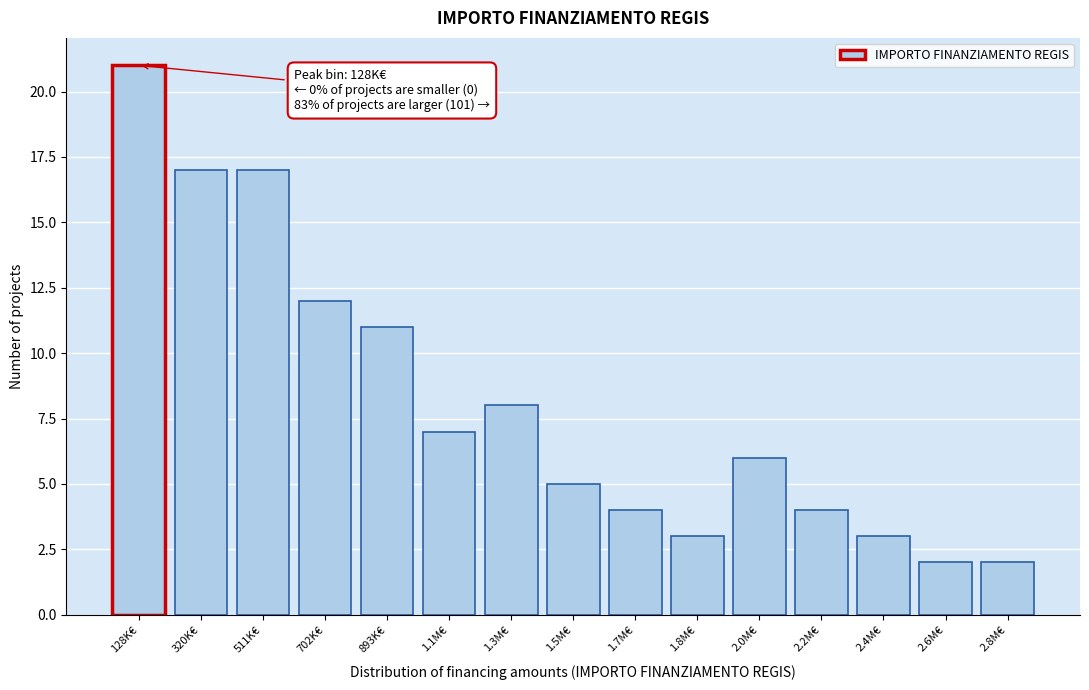

Reading left to right, transcribe all the data shown in this chart.

128K€=21	320K€=17	511K€=17	702K€=12	893K€=11	1.1M€=7	1.3M€=8	1.5M€=5	1.7M€=4	1.8M€=3	2.0M€=6	2.2M€=4	2.4M€=3	2.6M€=2	2.8M€=2